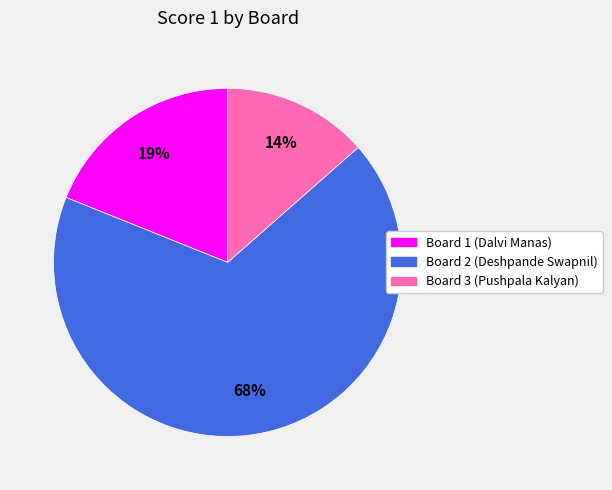

To the nearest percent, what portion does Board 1 (Dalvi Manas) represent?

19%